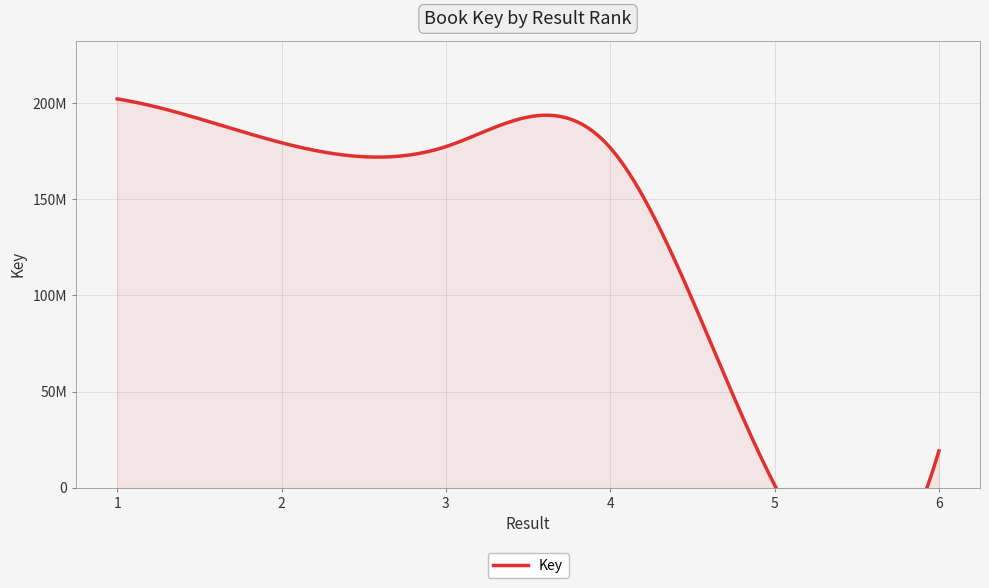

How many data points are less than 177315416?

3